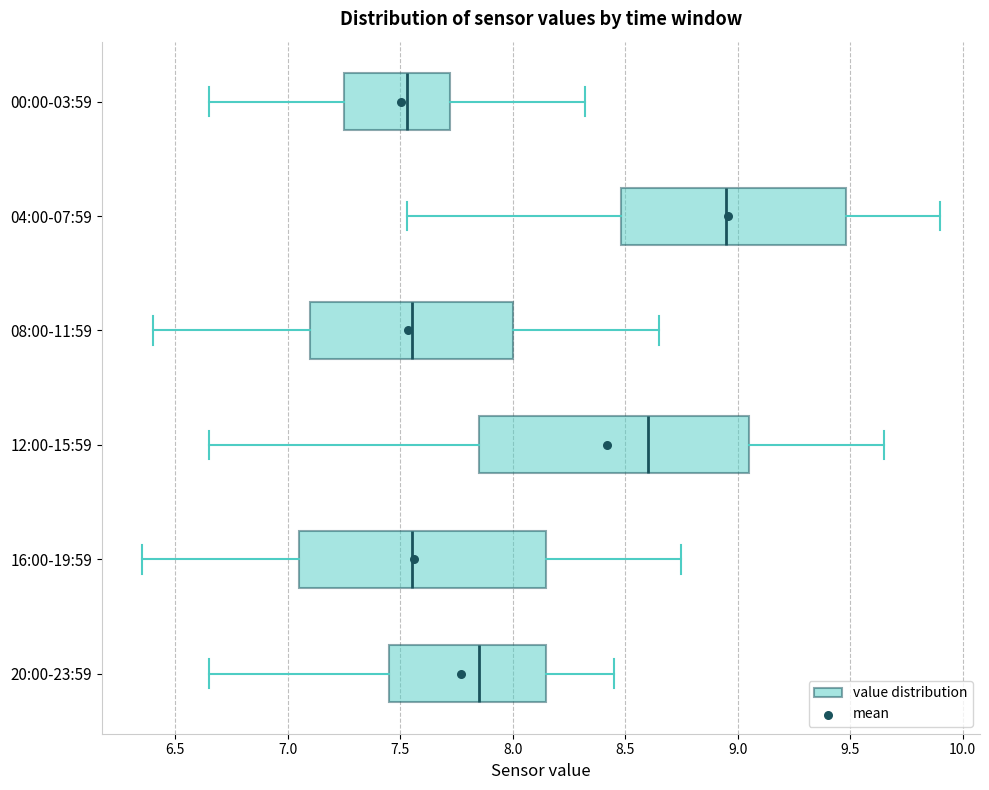

Reading bottom to top, transcribe this box plot: for each box, give where its median line is, the range the box spans, and where its two whiskers end, as read against the x-axis. The values are not printed on the chart, so give them approximately, as read against the axis.

20:00-23:59: median 7.85, box 7.45 to 8.15, whiskers 6.65 to 8.45
16:00-19:59: median 7.55, box 7.05 to 8.15, whiskers 6.35 to 8.75
12:00-15:59: median 8.60, box 7.85 to 9.05, whiskers 6.65 to 9.65
08:00-11:59: median 7.55, box 7.10 to 8.00, whiskers 6.40 to 8.65
04:00-07:59: median 8.95, box 8.50 to 9.50, whiskers 7.55 to 9.90
00:00-03:59: median 7.55, box 7.25 to 7.70, whiskers 6.65 to 8.30